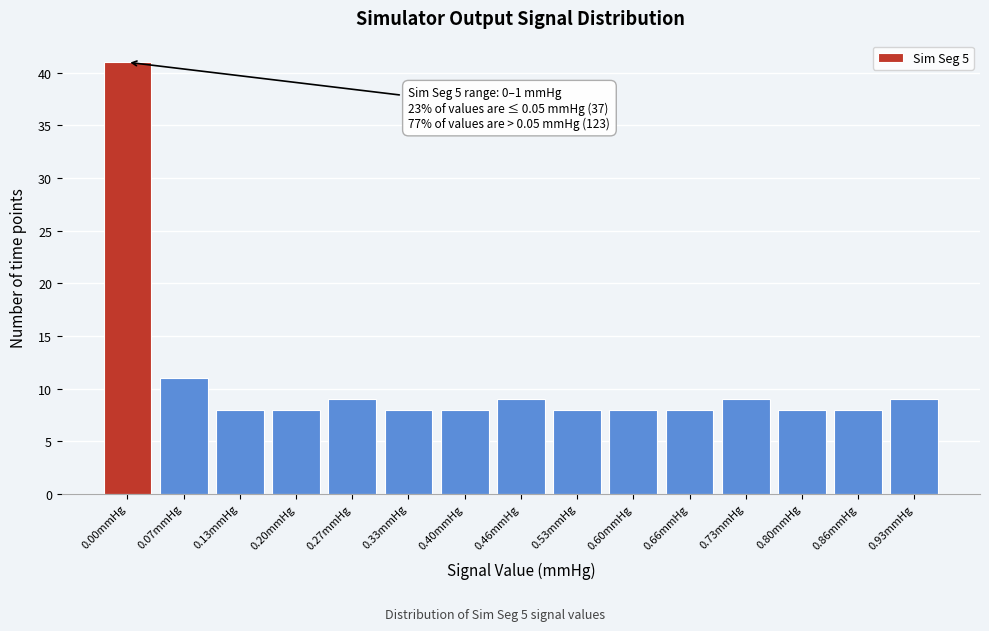

Reading right to left, what are all the values shown in this chart?

9	8	8	9	8	8	8	9	8	8	9	8	8	11	41